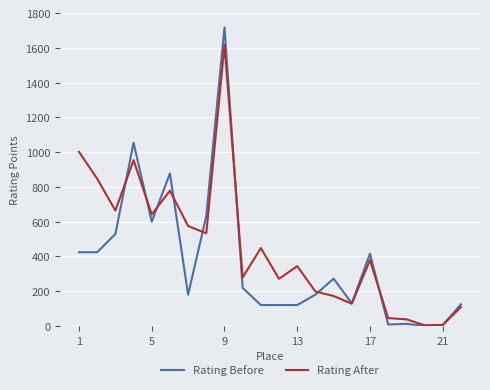

Which series has the largest total across all categories?

Rating After